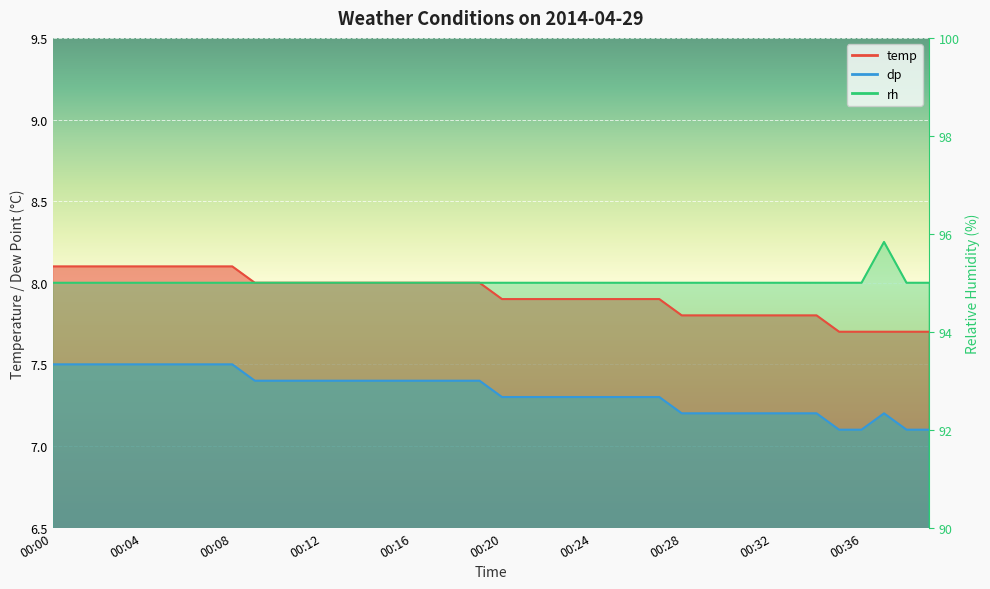

Count the number of categories in the chart.

40